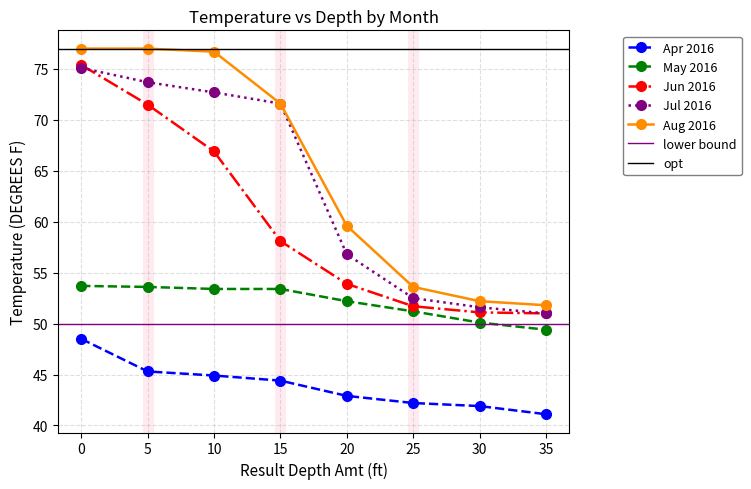

True or false: May 2016 and Aug 2016 intersect in this chart.

False